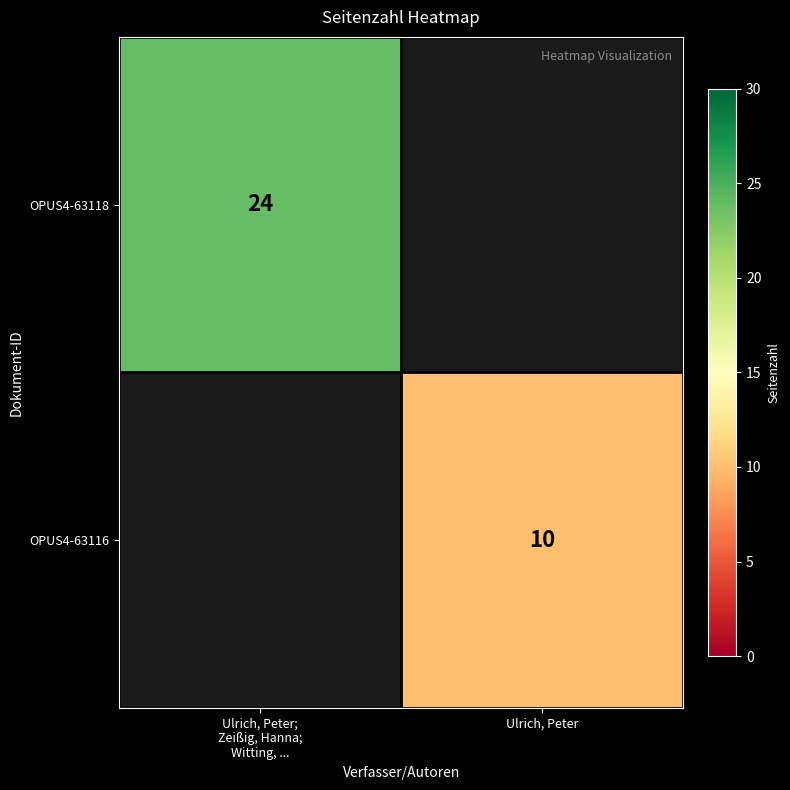

At how many categories does at least one series exceed 20?

1